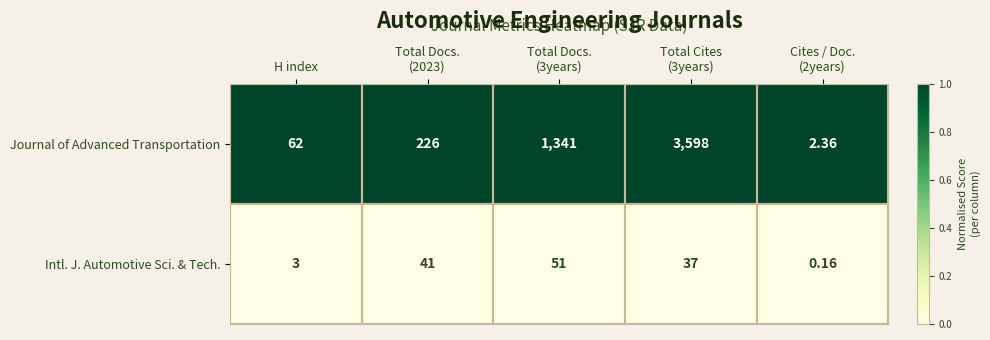

Which series has the largest total across all categories?

Journal of Advanced Transportation